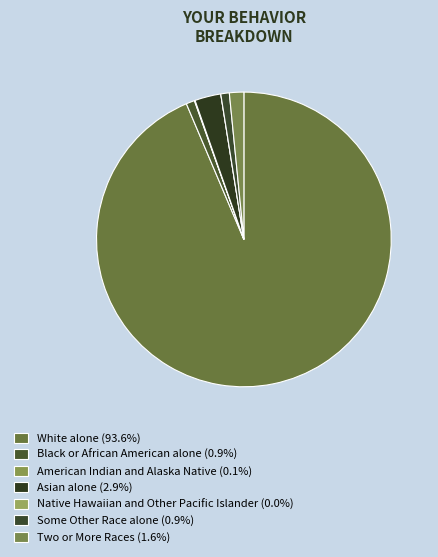

Which slice is the largest?

White alone